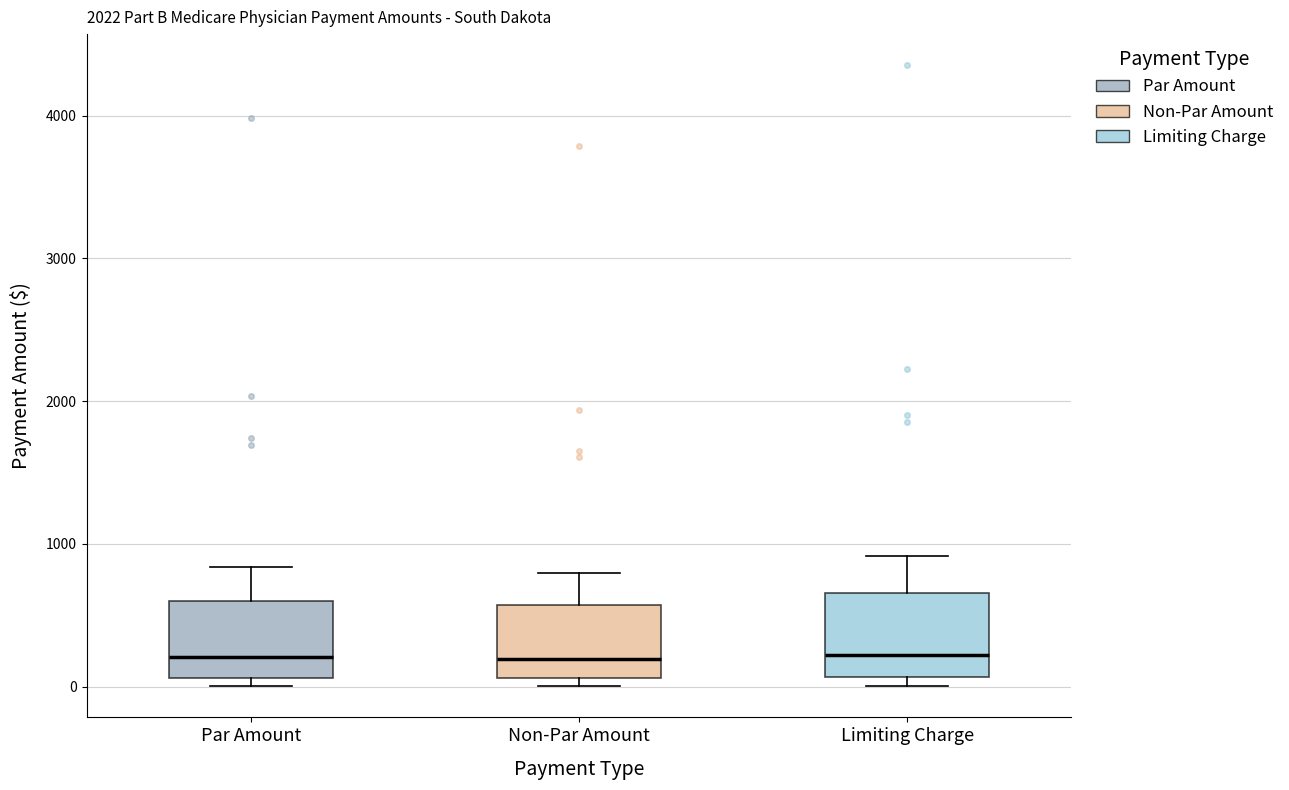

Where does the upper whisker of the box for Non-Par Amount end on the y-axis? The values are not printed on the chart, so give them approximately, as read against the axis.

800